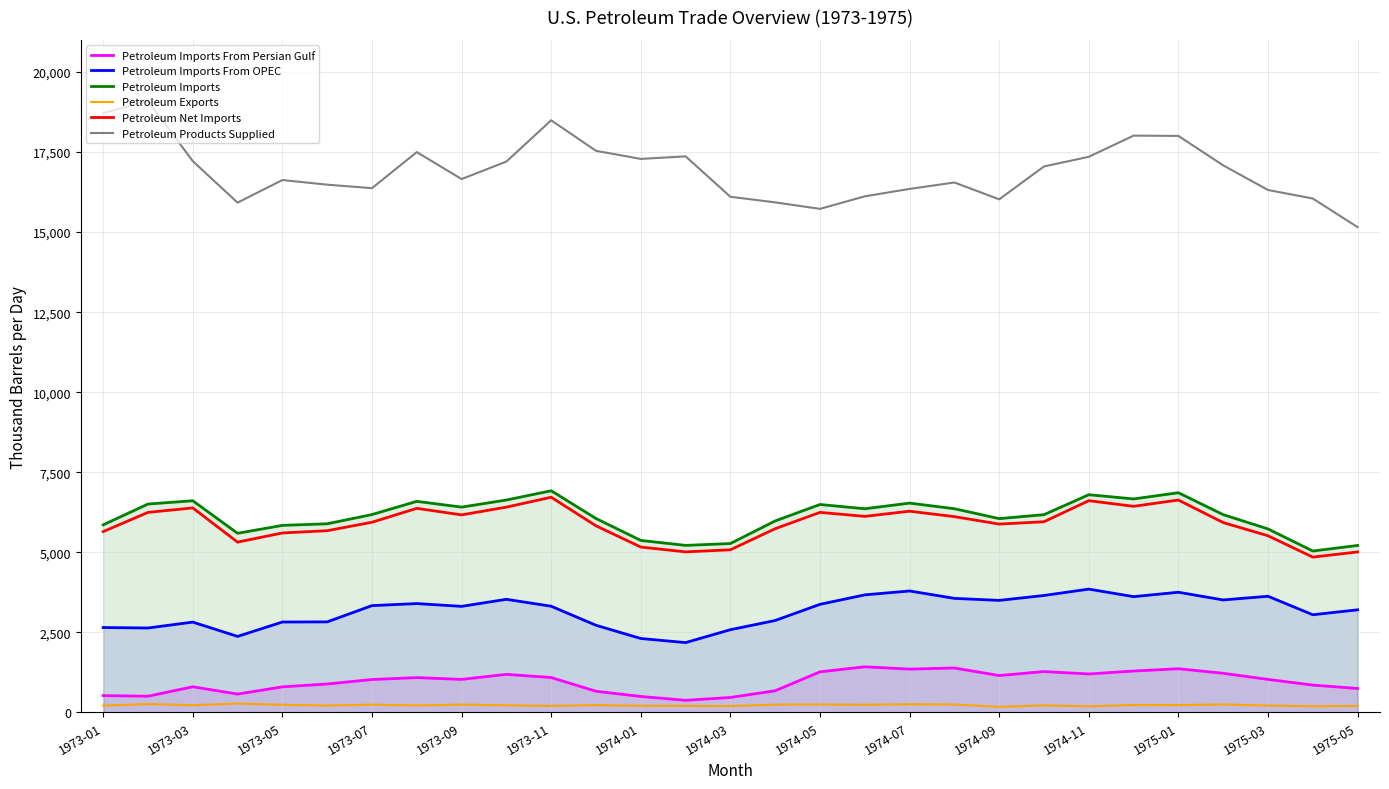

Does the chart display data point markers on the line(s)?

No